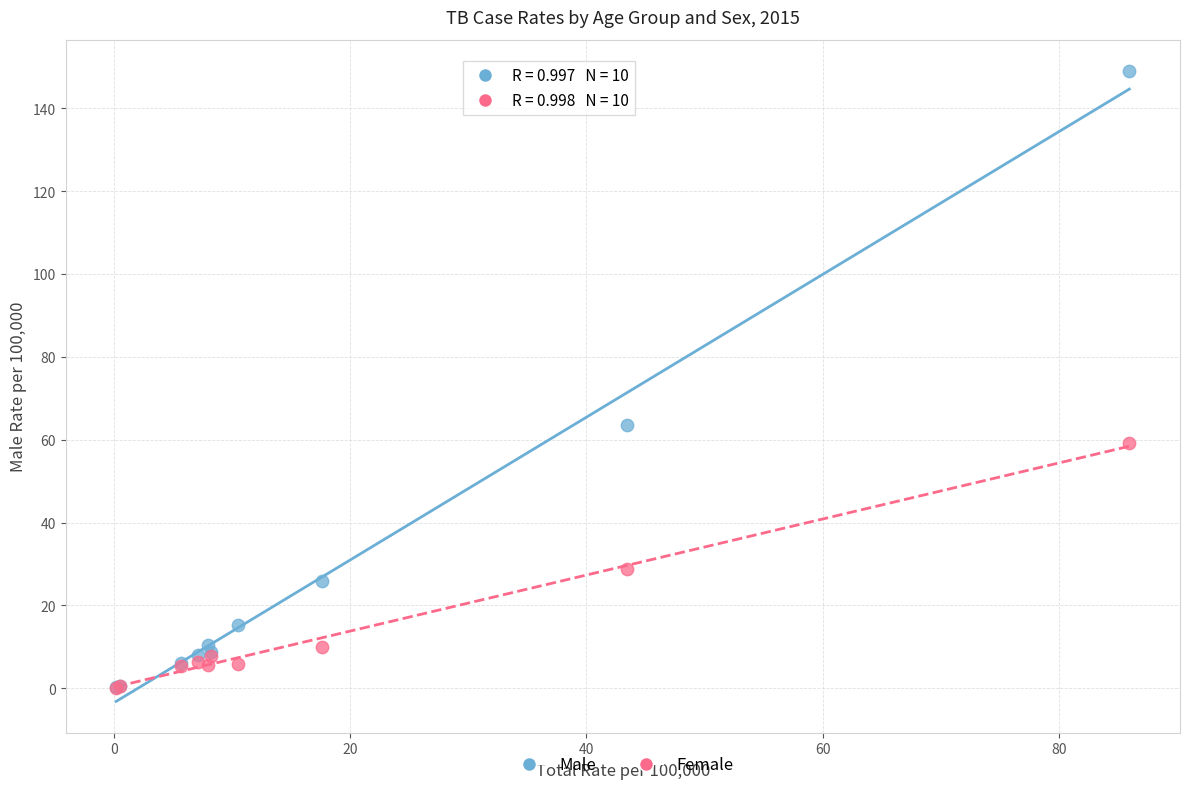

What are all the series names shown in the legend?

Male, Female